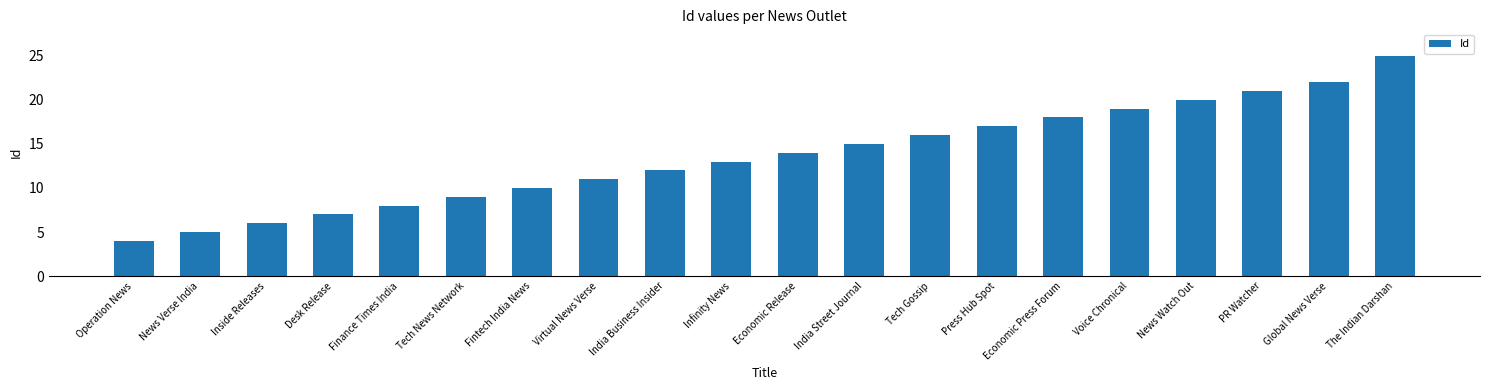

How many data points are less than 14?

10